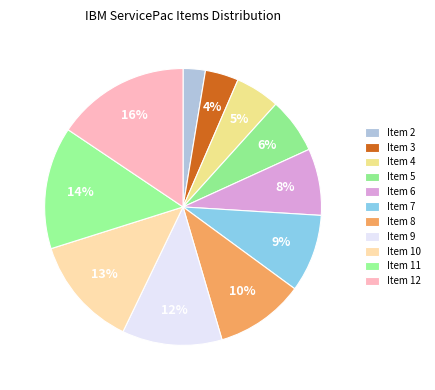

Count the number of slices in the pie.

11